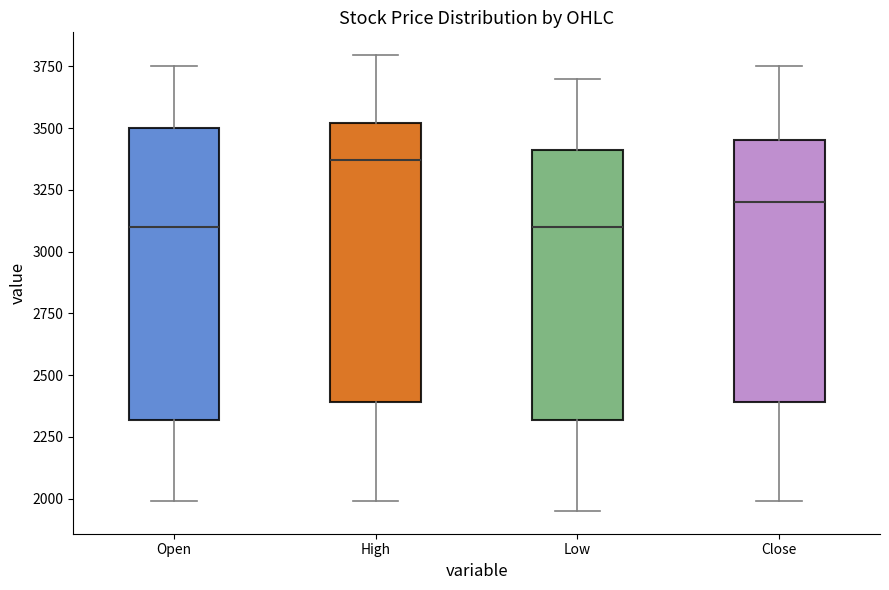

Where does the upper whisker of the box for High end on the y-axis? The values are not printed on the chart, so give them approximately, as read against the axis.

3800